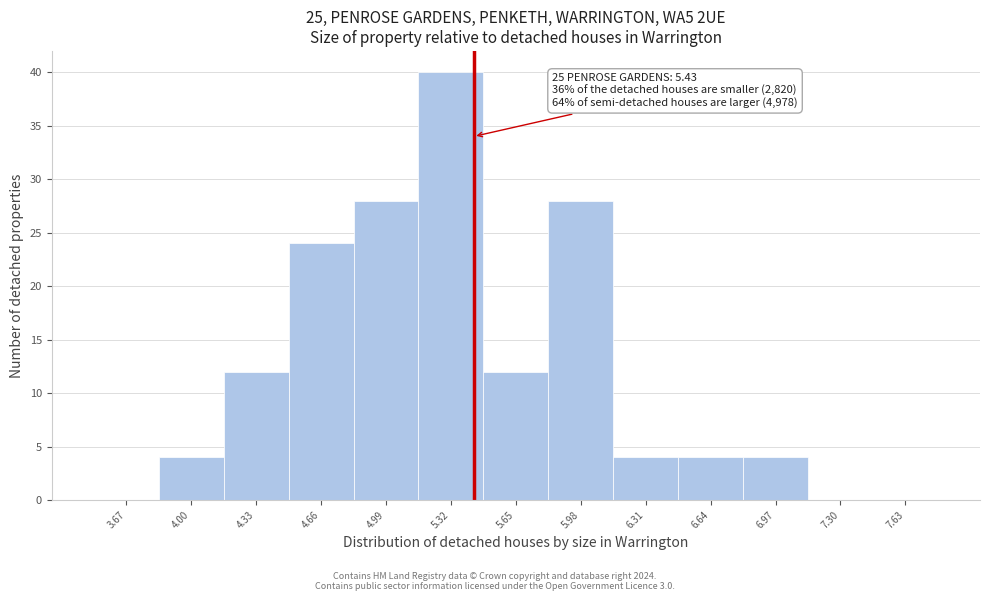

Over which range of the x-axis is the bar tallest?

5.15 to 5.48